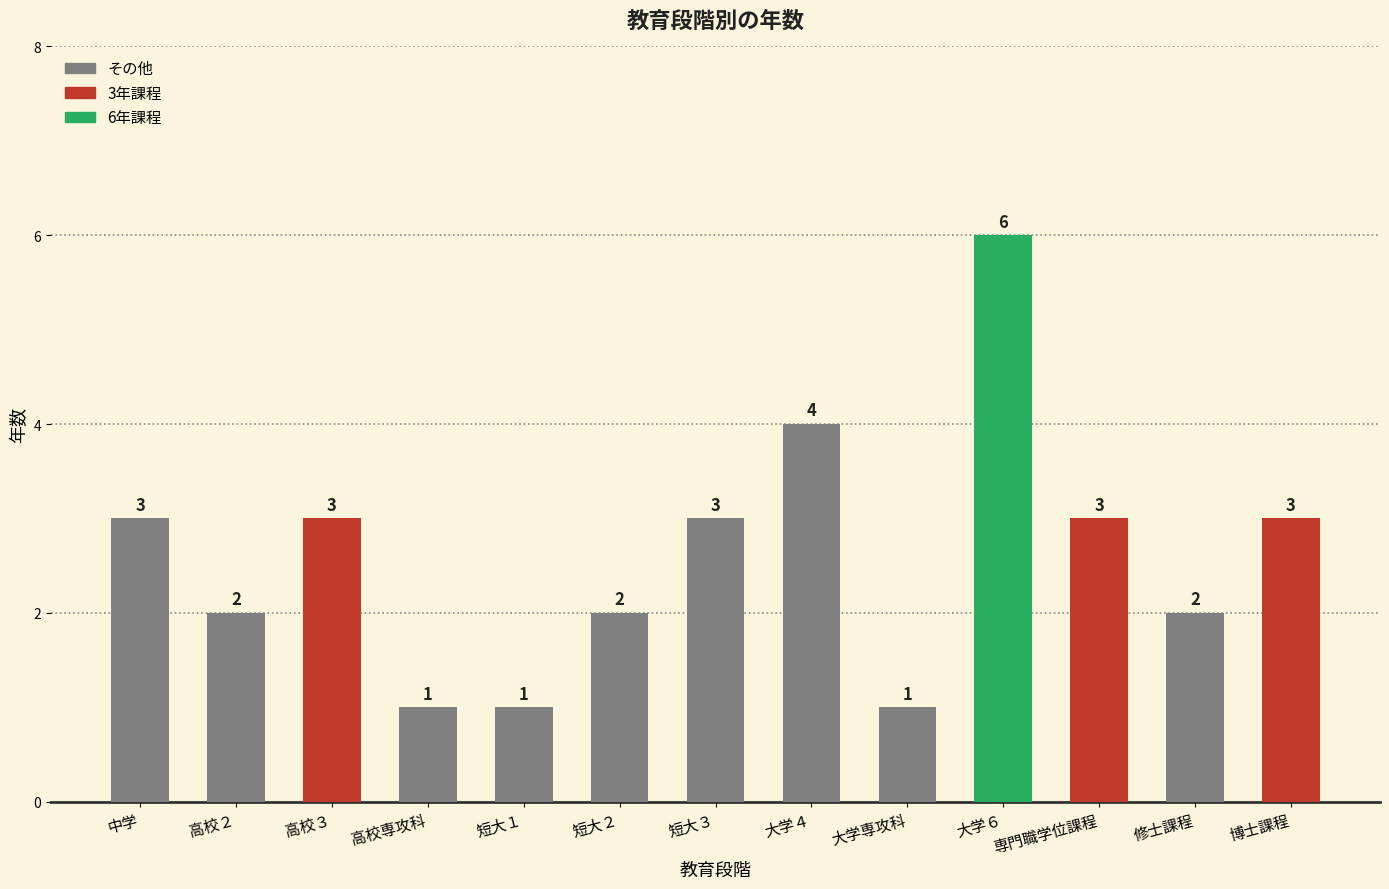

What is the minimum value shown in the chart?

1